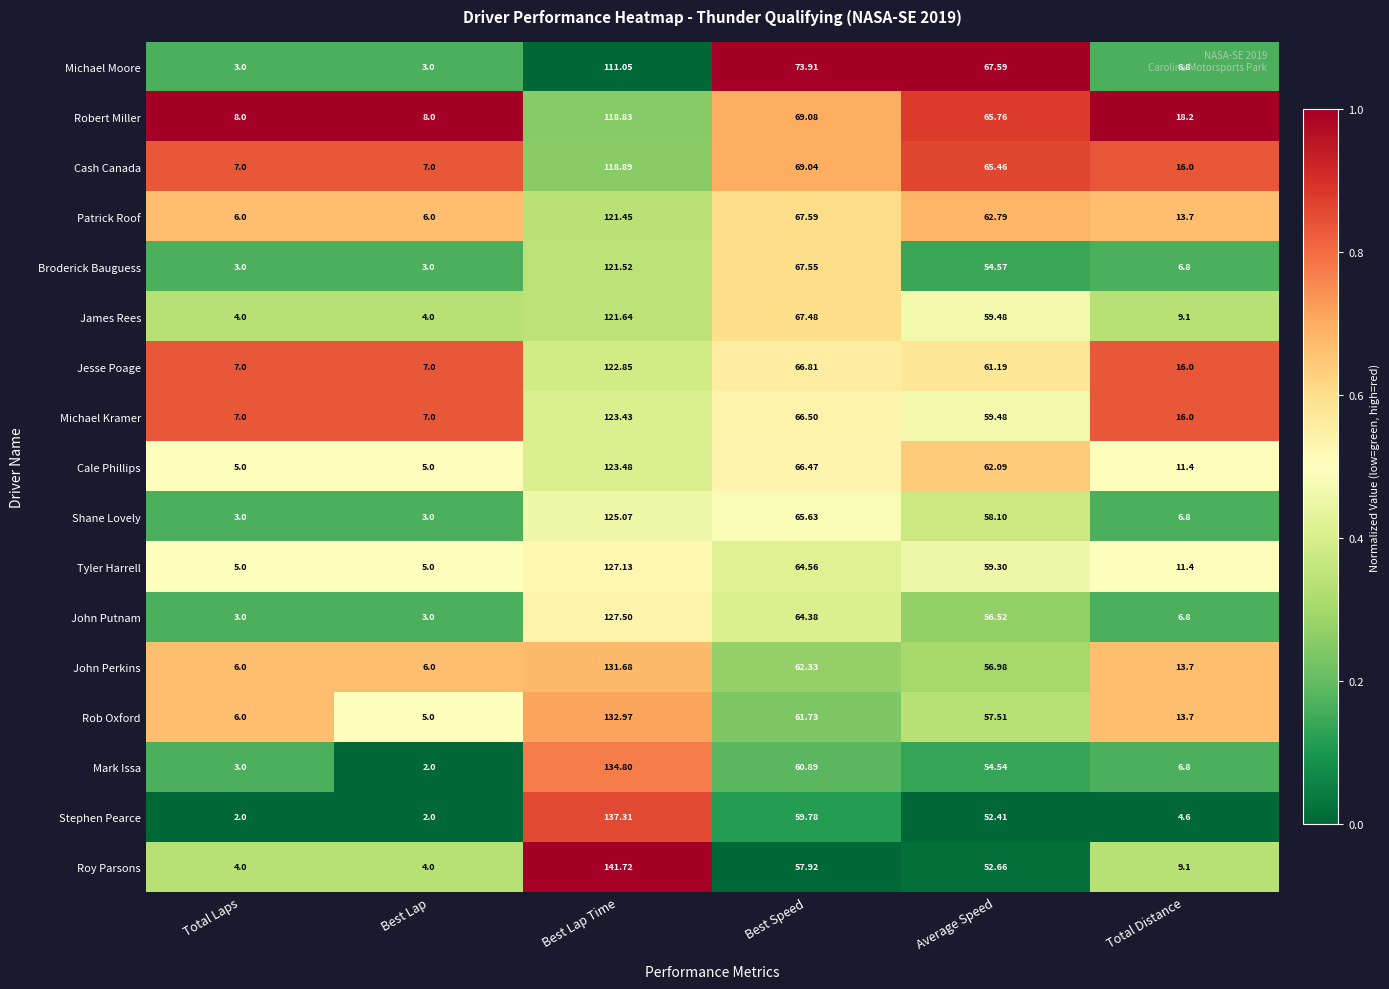

Where is Cale Phillips nearest to the value 64?

Average Speed